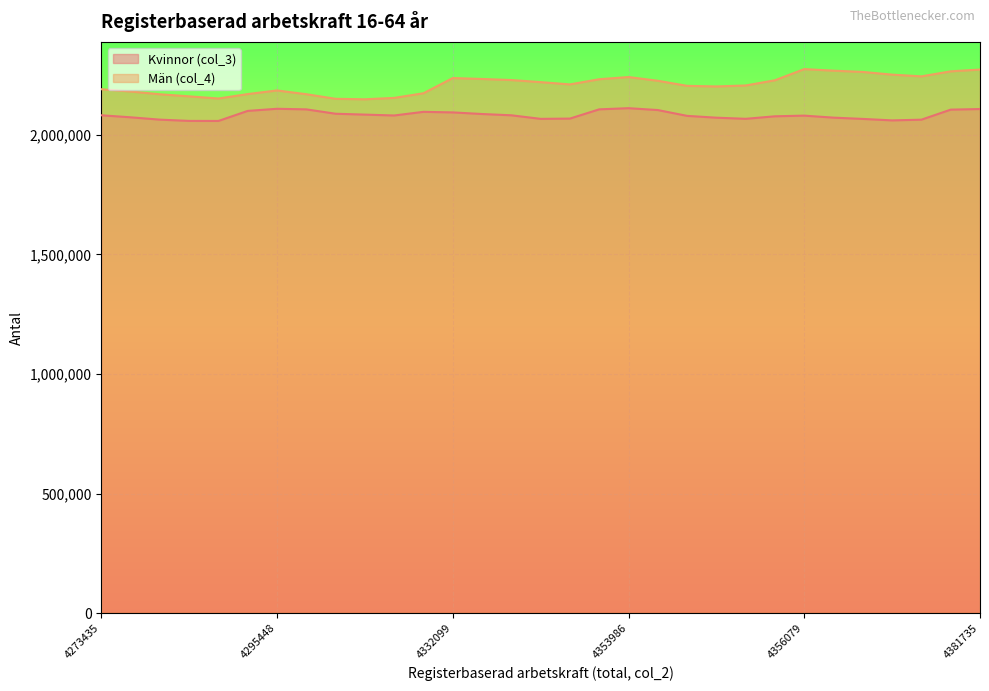

Reading left to right, transcribe all the data shown in this chart.

Kvinnor (col_3): 2082186	2073751	2063956	2058656	2058464	2100515	2109368	2106927	2088642	2085003	2081352	2096595	2094200	2087500	2082130	2067223	2068360	2107026	2111878	2104049	2079741	2072121	2067419	2077952	2080710	2072334	2066967	2060811	2063815	2105795	2108324
Män (col_4): 2191249	2181809	2170053	2161417	2152337	2170937	2186080	2170332	2151078	2149092	2154891	2174364	2237899	2234067	2229589	2220871	2211327	2233020	2242108	2226593	2205286	2202846	2206830	2228731	2275369	2268746	2263494	2252177	2244989	2266020	2273411